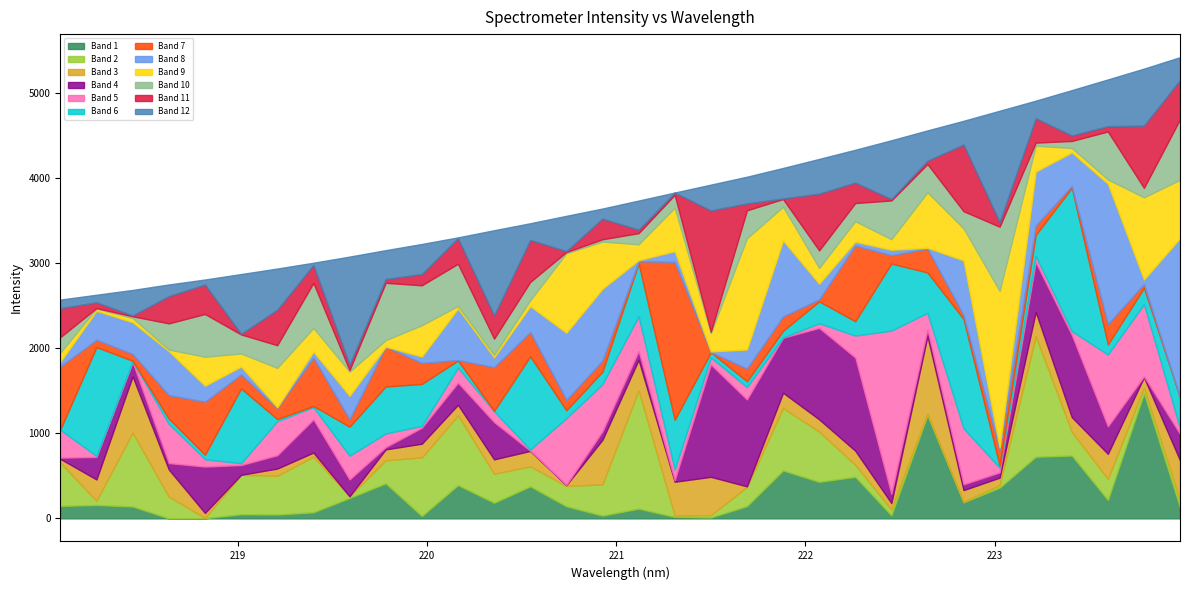

How many values exceed 3737?

16